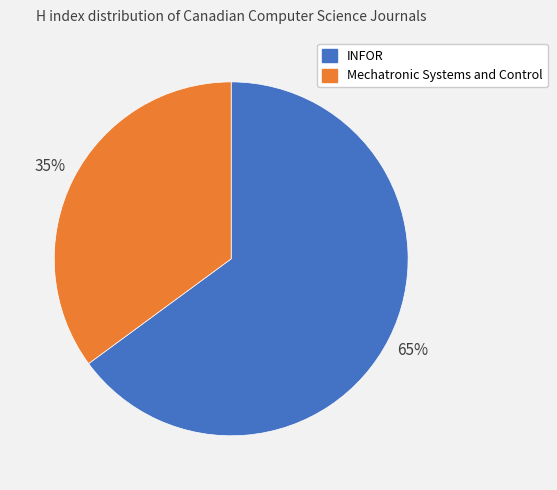

Does INFOR account for over 50% of the chart?

Yes